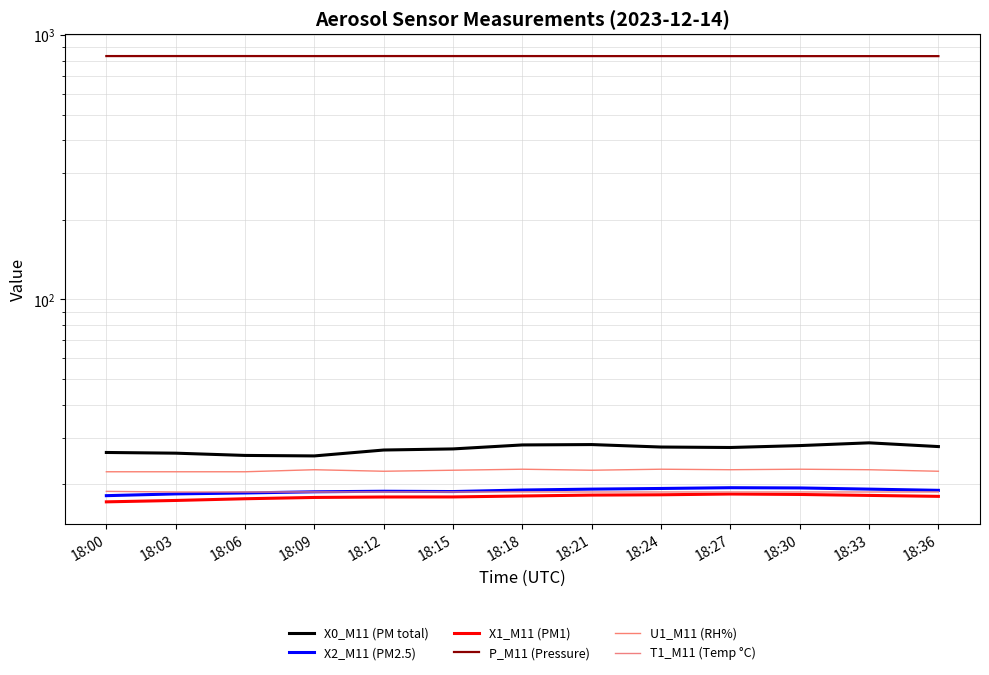

What is the approximate value of X0_M11 (PM total) at 18:03?

26.2